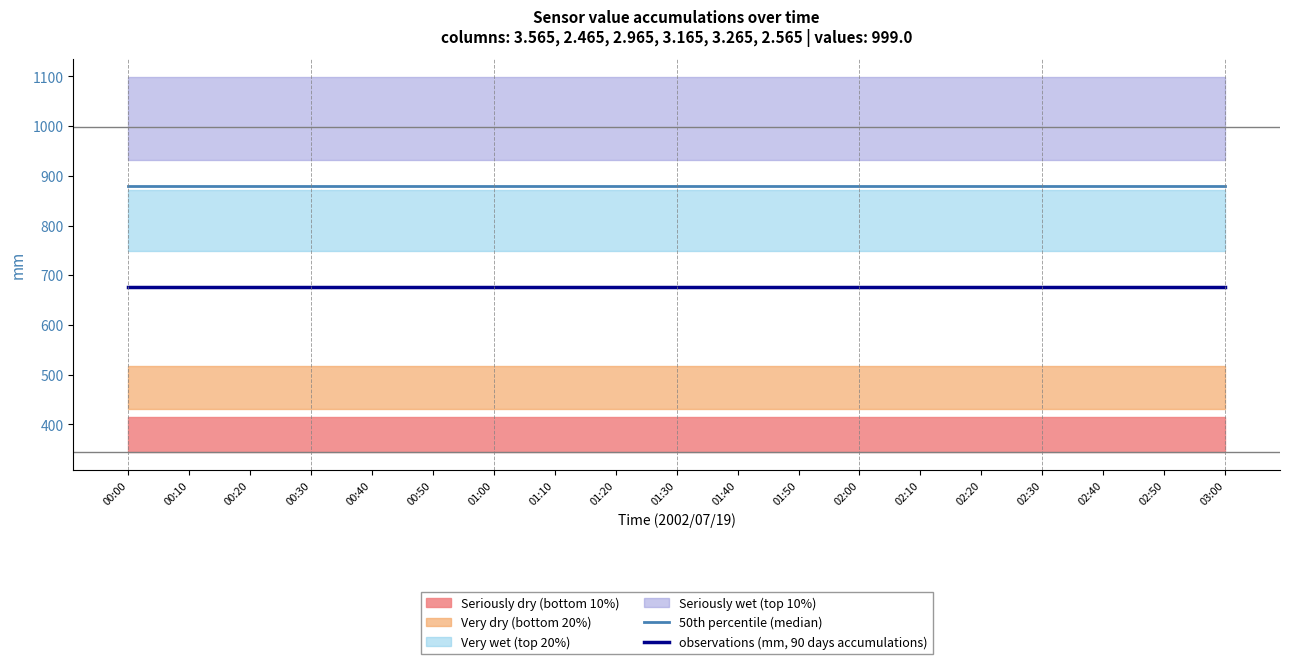

How many lines are shown in the chart?

2